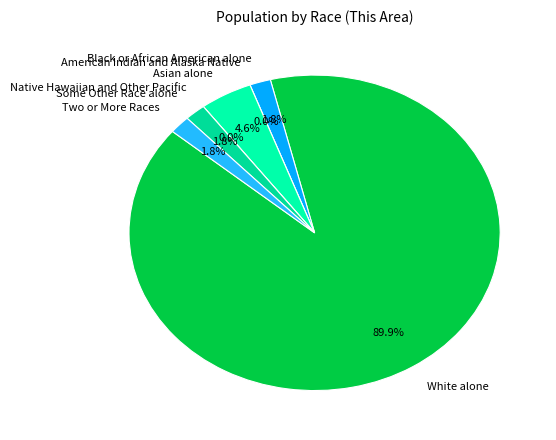

Is there any slice that represents more than half of the pie?

Yes